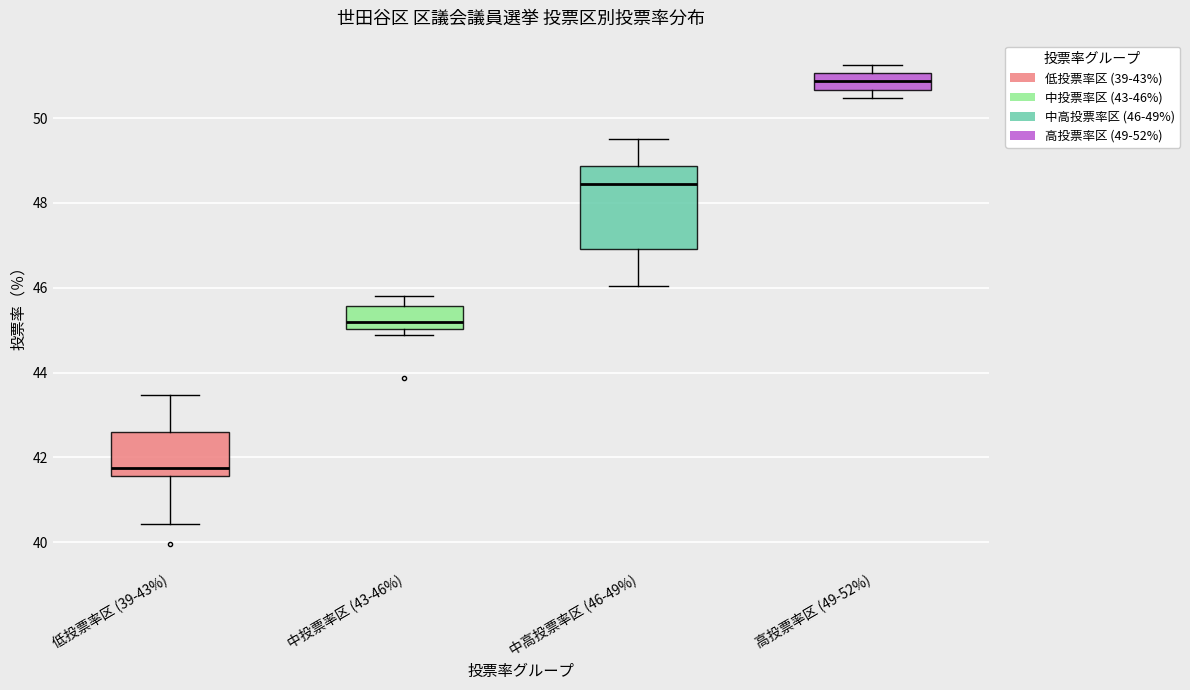

Reading left to right, read every box against the y-axis: the position of its median line, the range the box covers, and the ends of its whiskers. The values are not printed on the chart, so give them approximately, as read against the axis.

低投票率区 (39-43%): median 41.8, box 41.6 to 42.6, whiskers 40.4 to 43.4
中投票率区 (43-46%): median 45.2, box 45.0 to 45.6, whiskers 44.8 to 45.8
中高投票率区 (46-49%): median 48.4, box 47.0 to 48.8, whiskers 46.0 to 49.6
高投票率区 (49-52%): median 50.8, box 50.6 to 51.0, whiskers 50.4 to 51.2